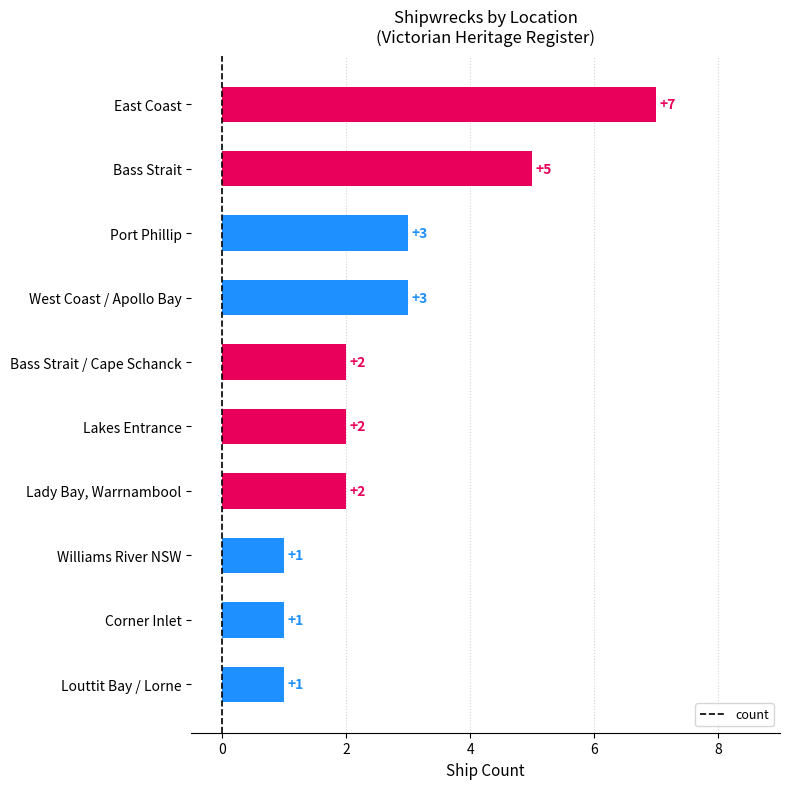

Reading bottom to top, what are all the values shown in this chart?

1	1	1	2	2	2	3	3	5	7